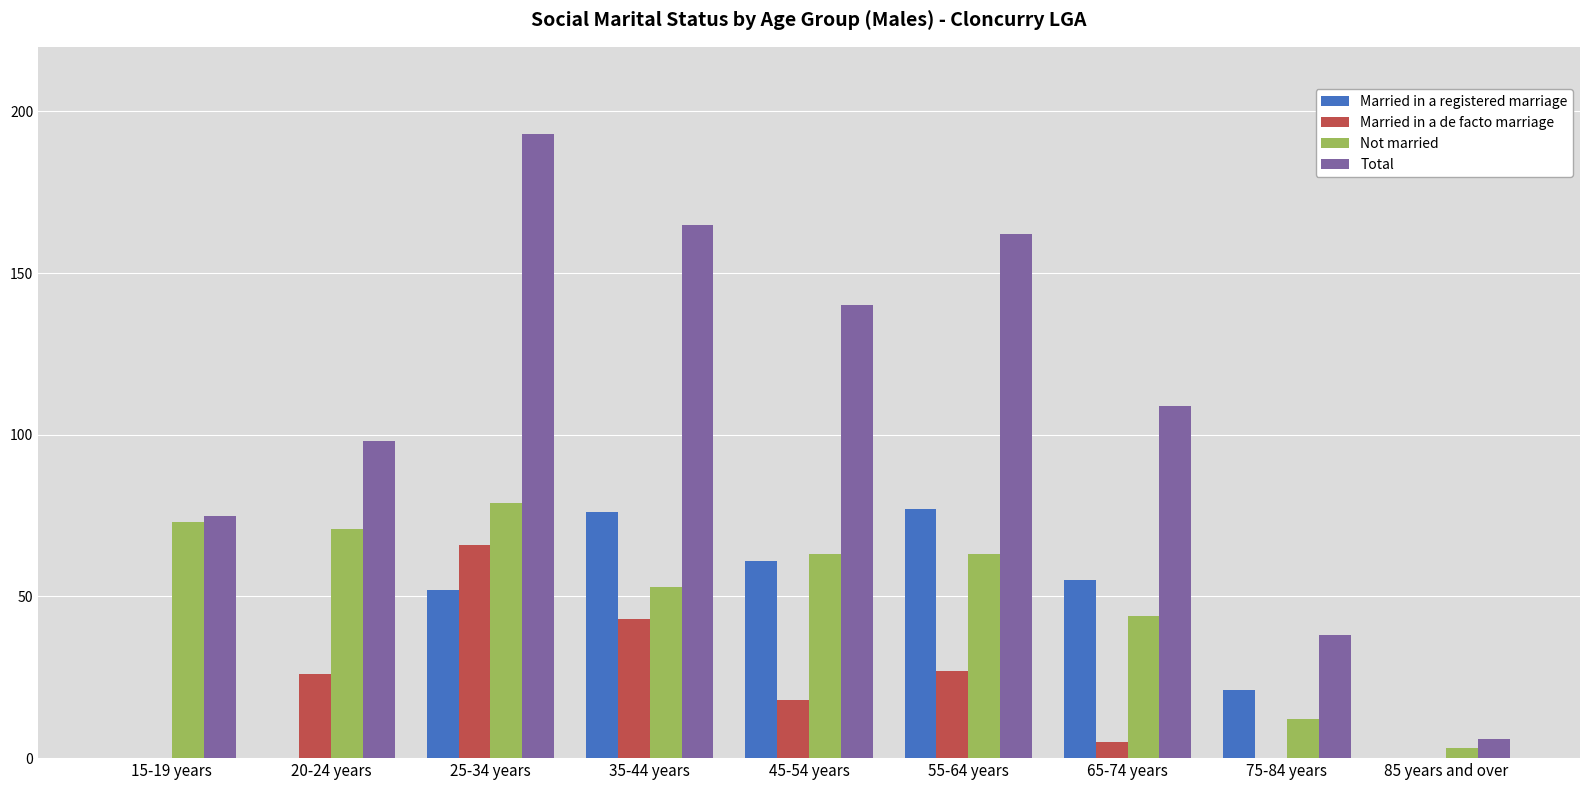

Reading left to right, transcribe all the data shown in this chart.

Married in a registered marriage: 15-19 years=0	20-24 years=0	25-34 years=52	35-44 years=76	45-54 years=61	55-64 years=77	65-74 years=55	75-84 years=21	85 years and over=0
Married in a de facto marriage: 15-19 years=0	20-24 years=26	25-34 years=66	35-44 years=43	45-54 years=18	55-64 years=27	65-74 years=5	75-84 years=0	85 years and over=0
Not married: 15-19 years=73	20-24 years=71	25-34 years=79	35-44 years=53	45-54 years=63	55-64 years=63	65-74 years=44	75-84 years=12	85 years and over=3
Total: 15-19 years=75	20-24 years=98	25-34 years=193	35-44 years=165	45-54 years=140	55-64 years=162	65-74 years=109	75-84 years=38	85 years and over=6